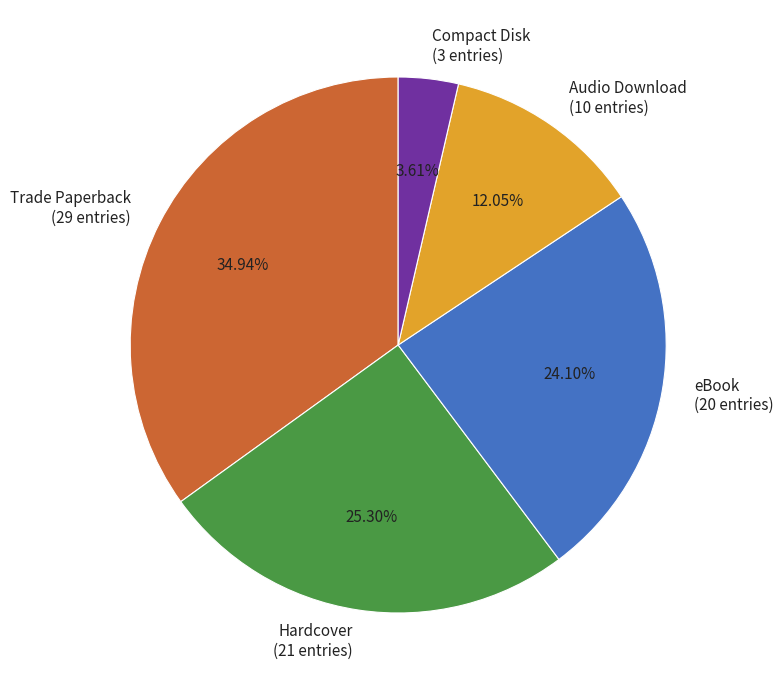

What percentage is the eBook slice, to the nearest percent?

24%